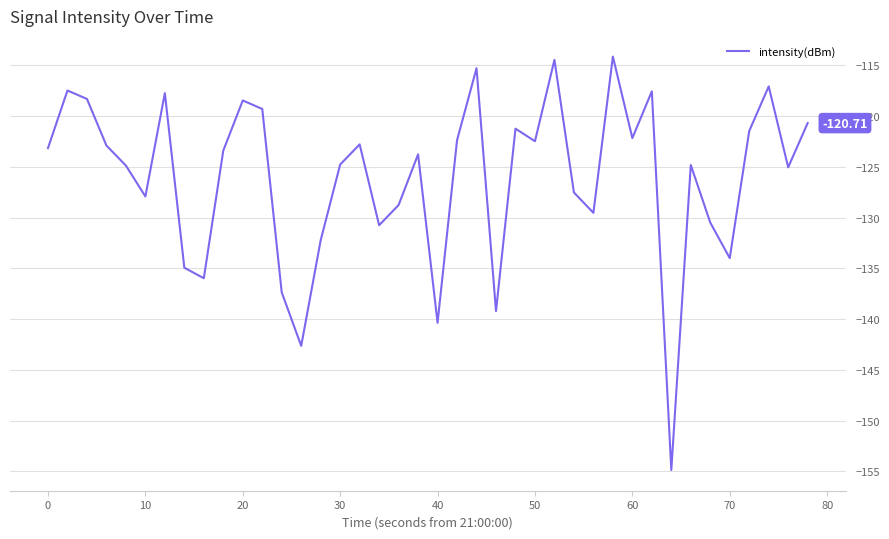

What is the greatest value displayed?

-114.2